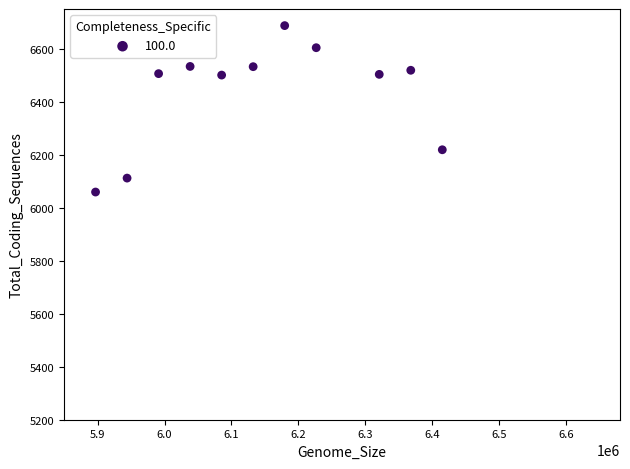

What is the average X value?

6145187.2